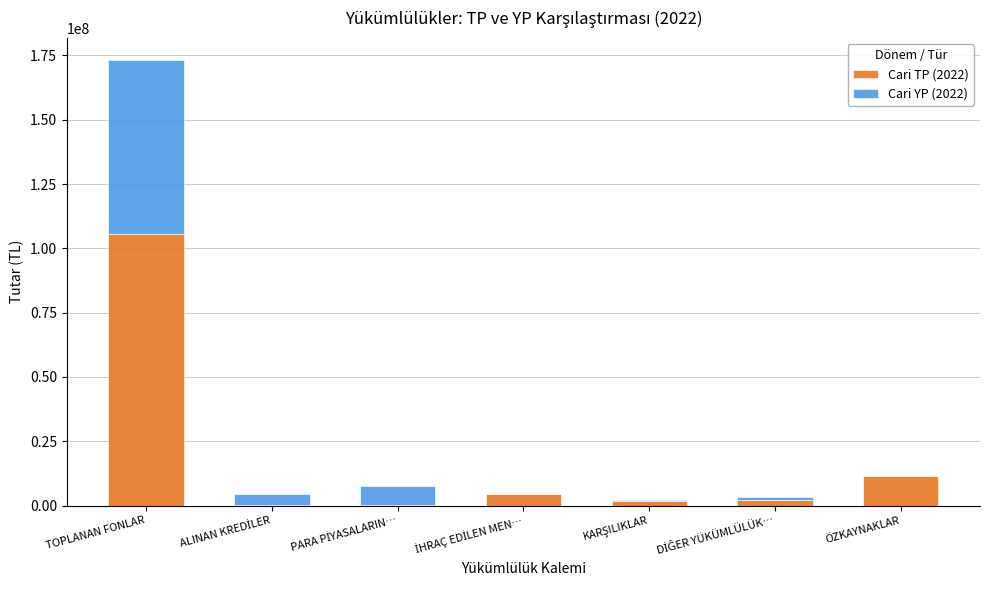

At which category is the sum across all series the highest?

TOPLANAN FONLAR